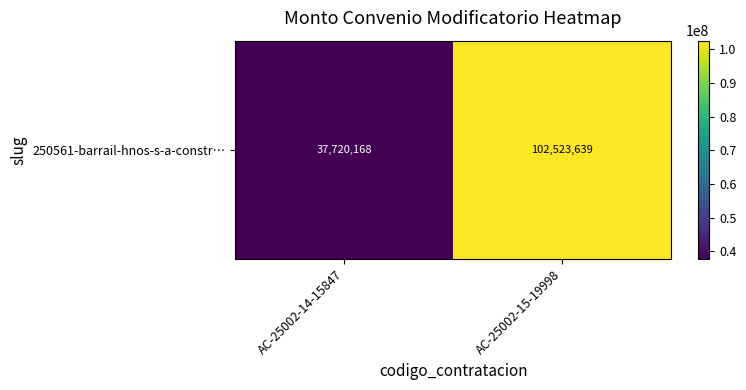

What is the difference between the maximum and minimum values?

64803471